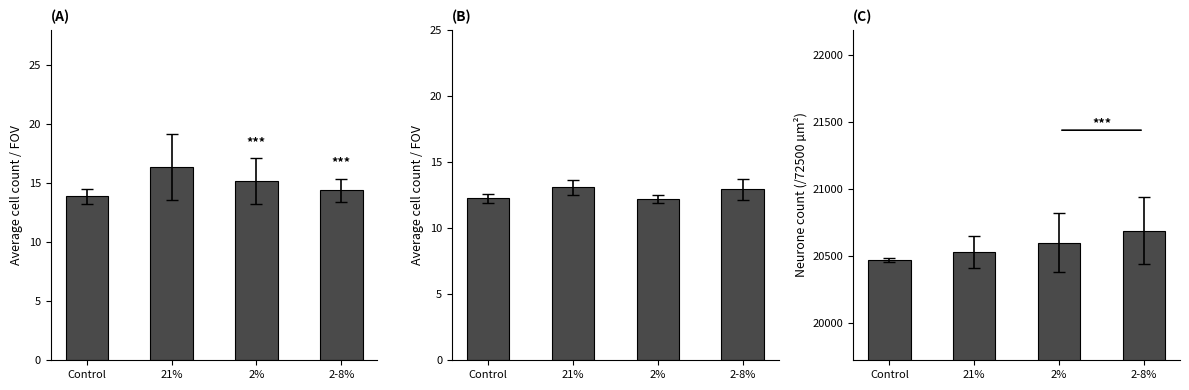

What is the spread (max minus min) of values at 2-8%?

20678.9